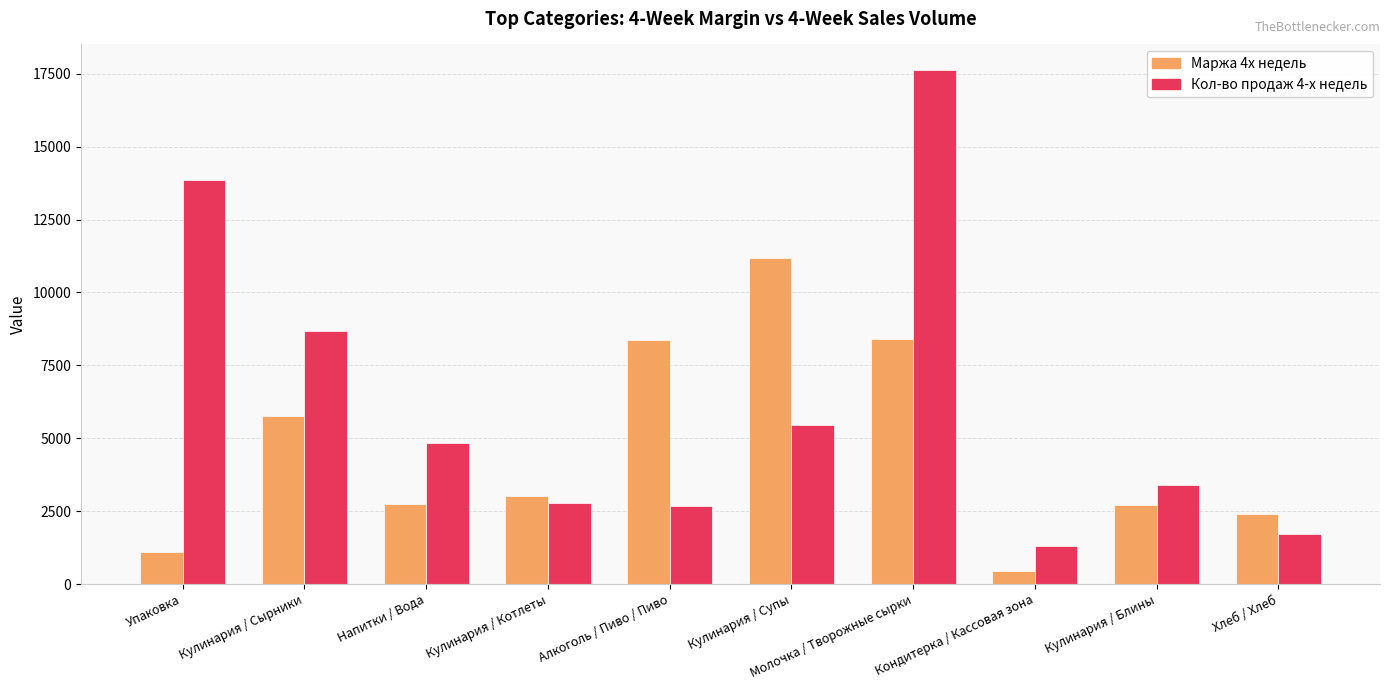

What are all the series names shown in the legend?

Маржа 4х недель, Кол-во продаж 4-х недель